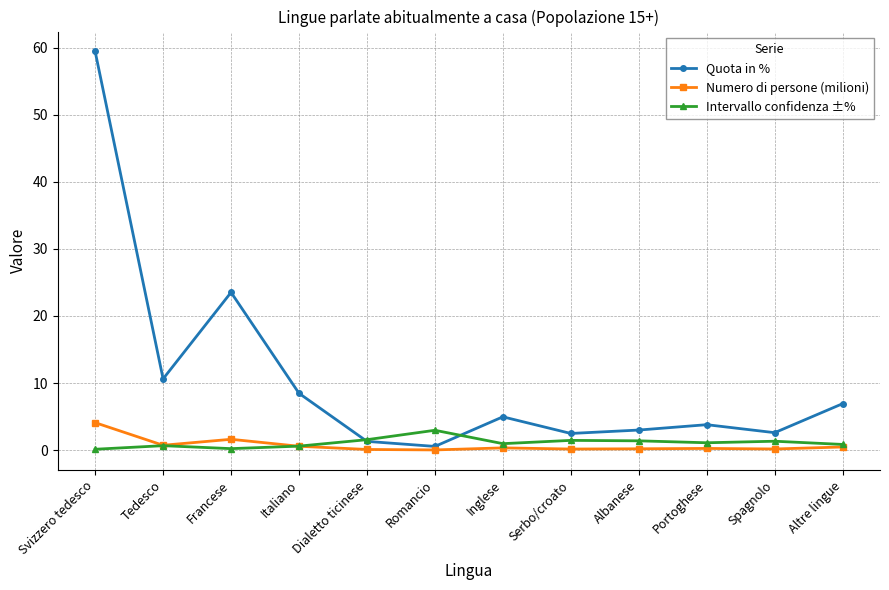

What is the difference between the Numero di persone (milioni) values at Altre lingue and Inglese?

0.1